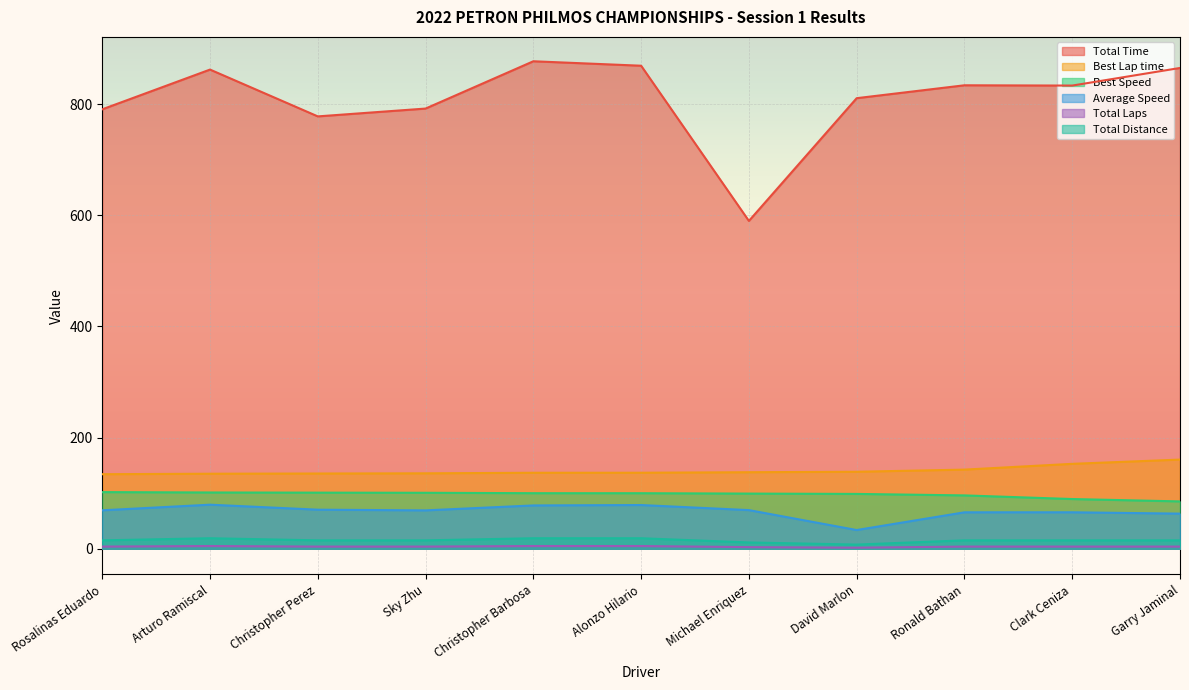

How many interior local peaks does the Average Speed series have?

3